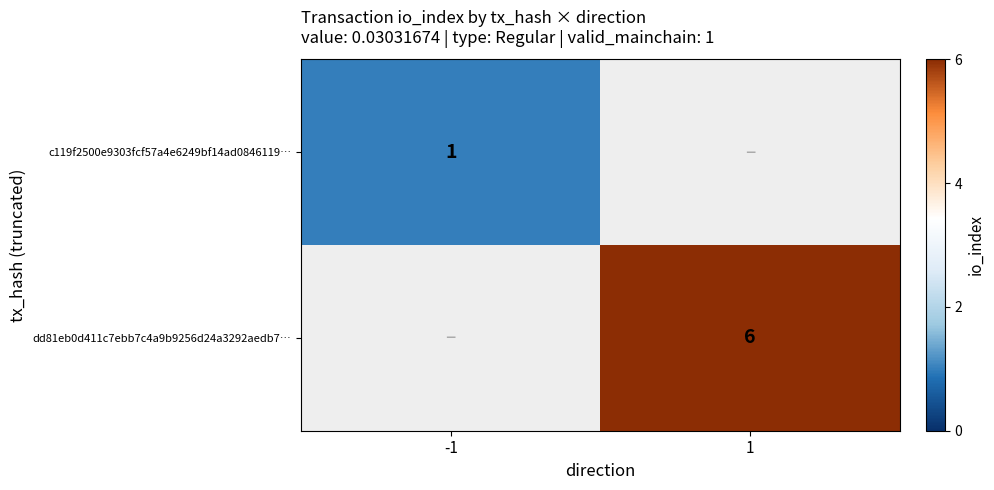

Which has a higher value, -1 or 1?

1